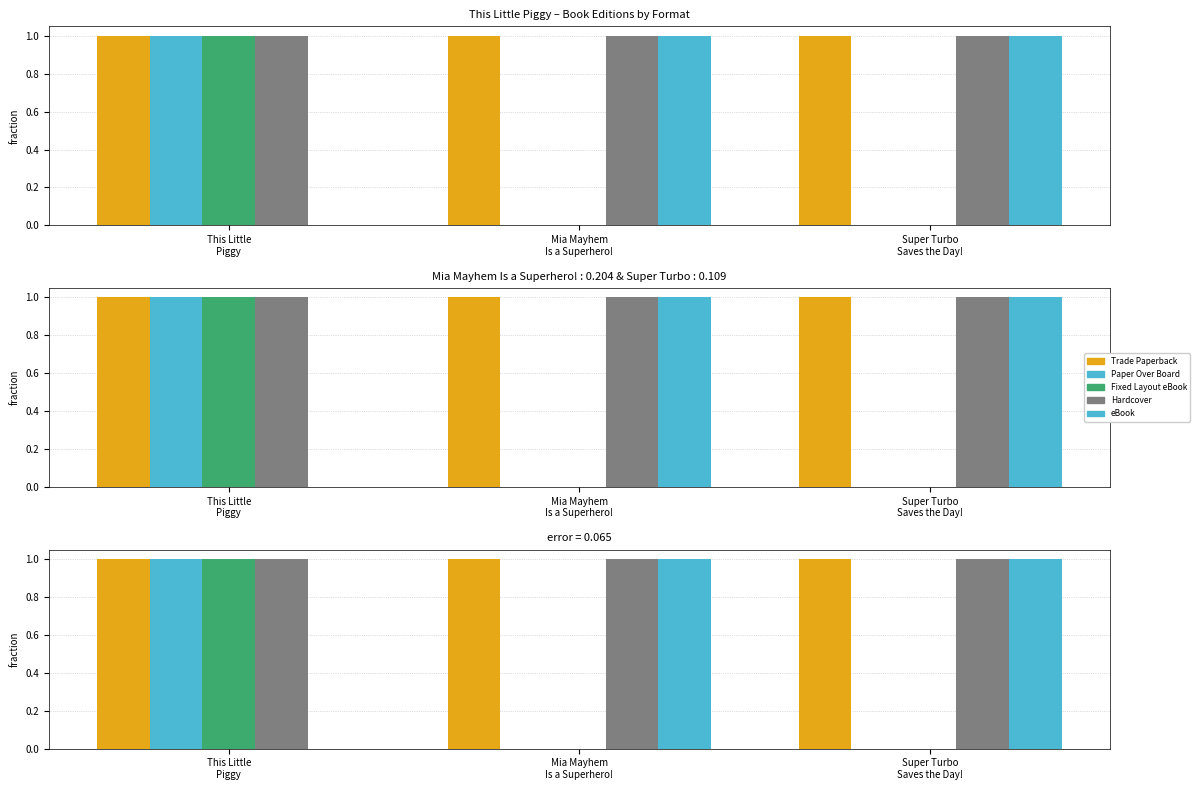

What is the approximate value of Trade Paperback at Mia Mayhem
Is a Superhero!?

1